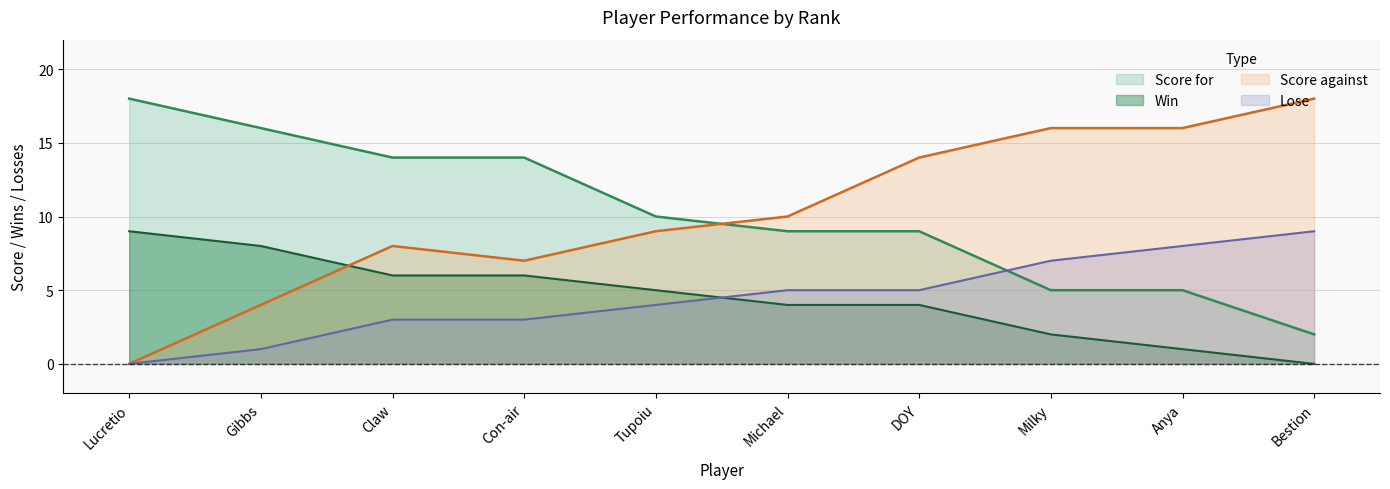

How many values in the Lose series are below 5?

5